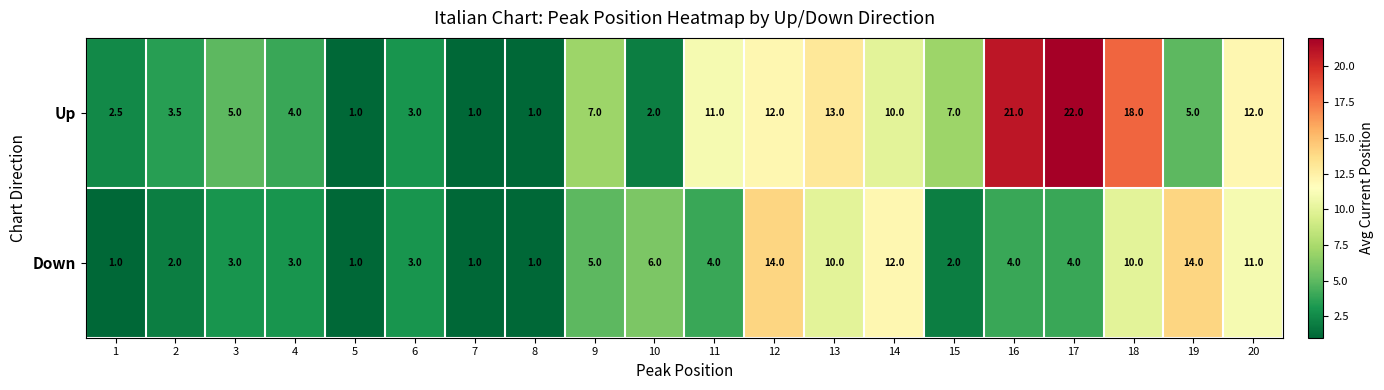

How many data points in Up are less than 7?

10